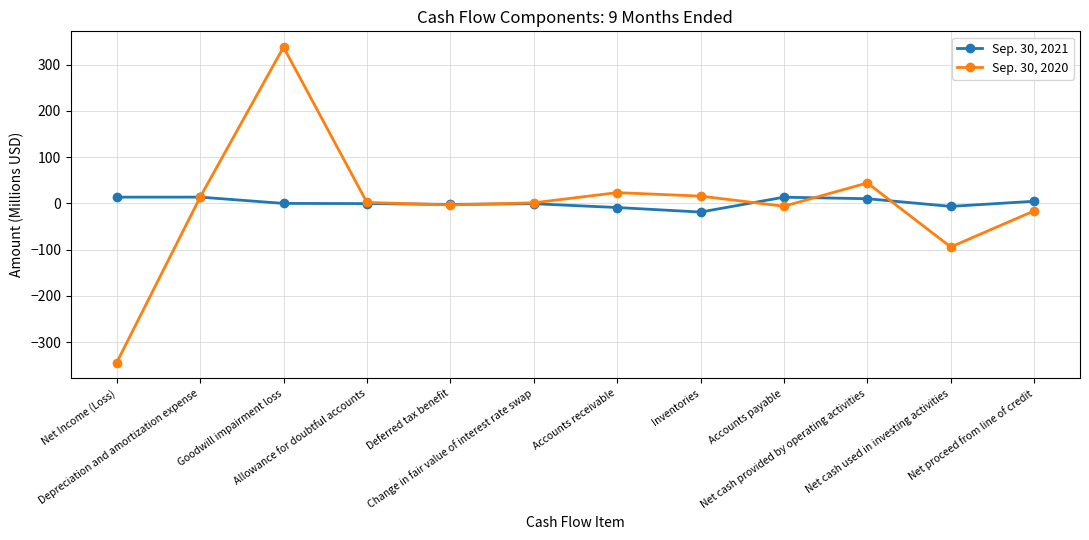

What is the value of the Sep. 30, 2021 point at the 8th from the left?

-18.7